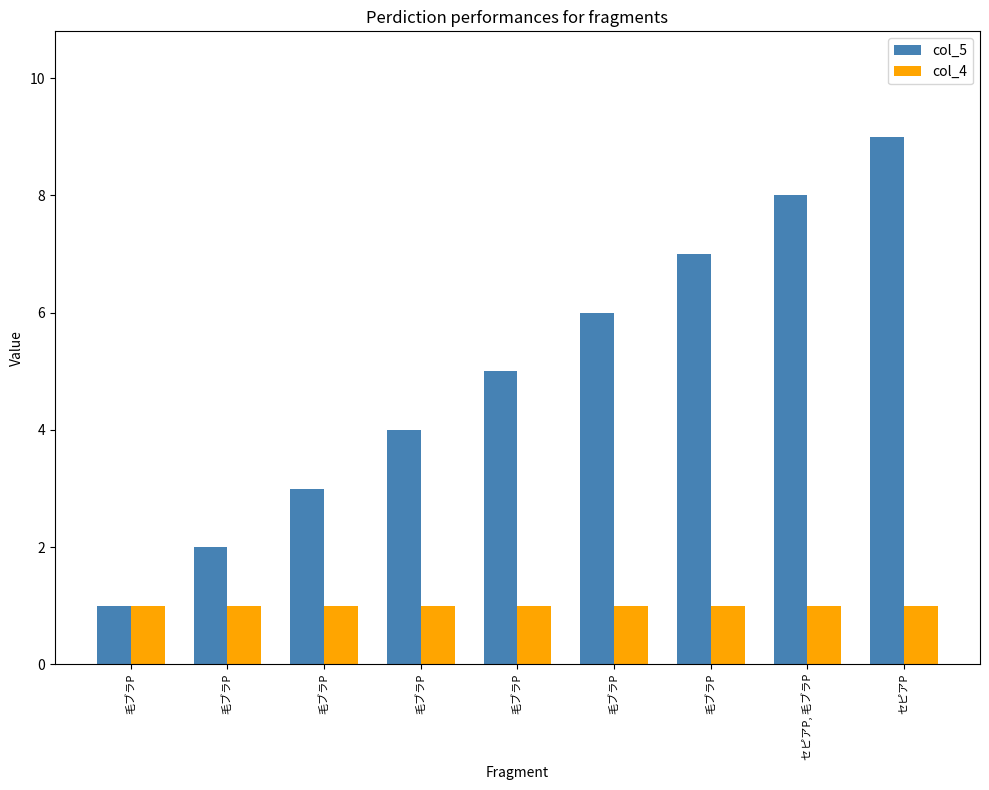

How many bars are there in total?

18